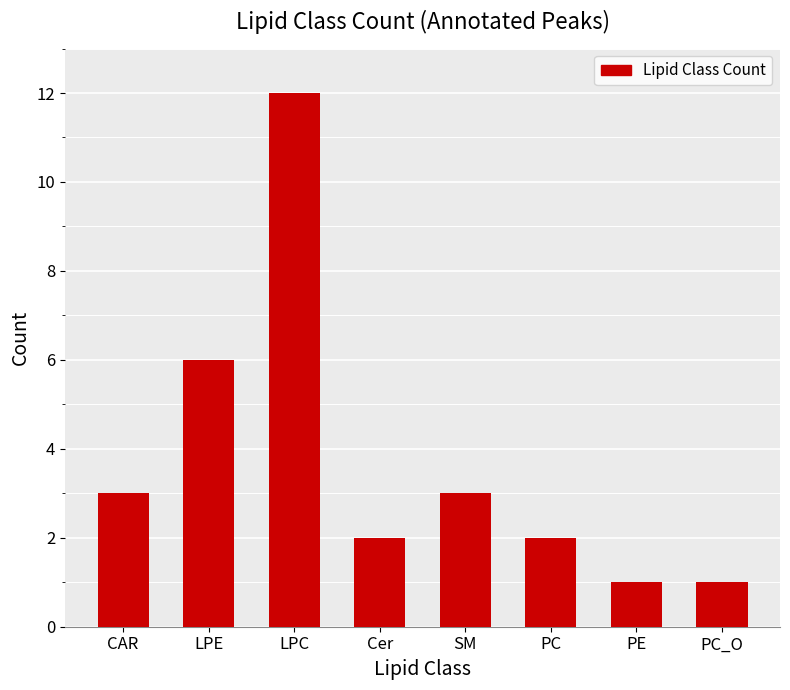

Approximately how many times larger is the value at SM compared to CAR?

1.0